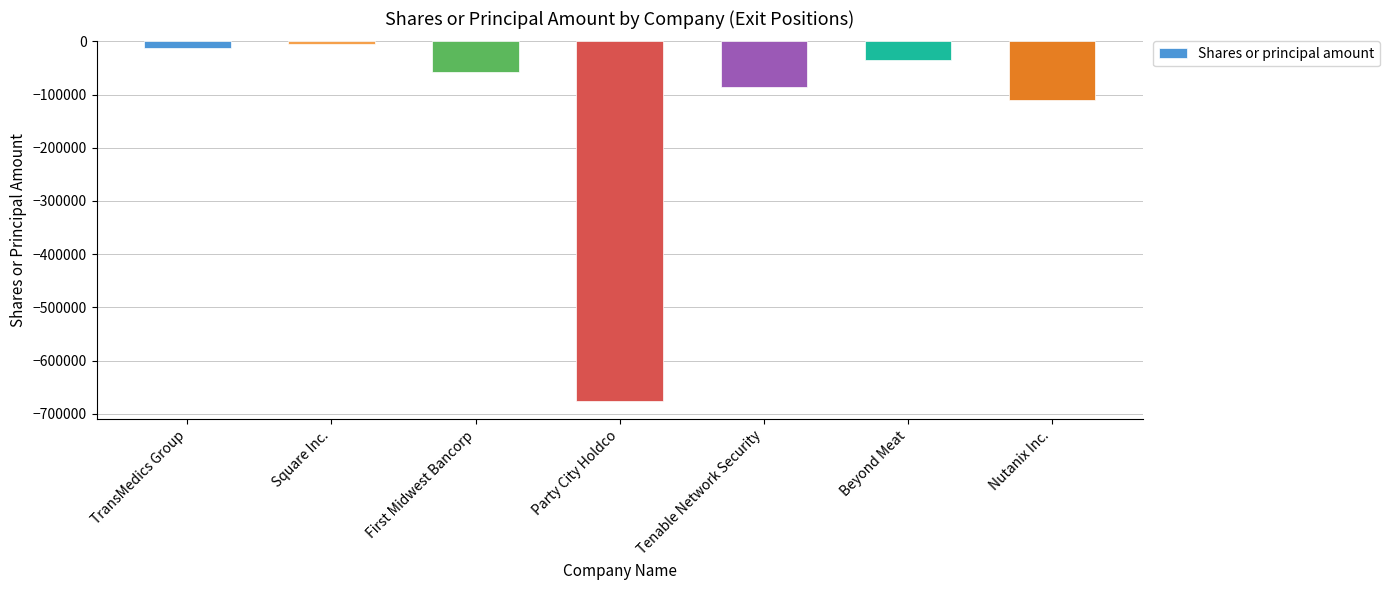

What is the difference between the second highest and minimum values?

664609